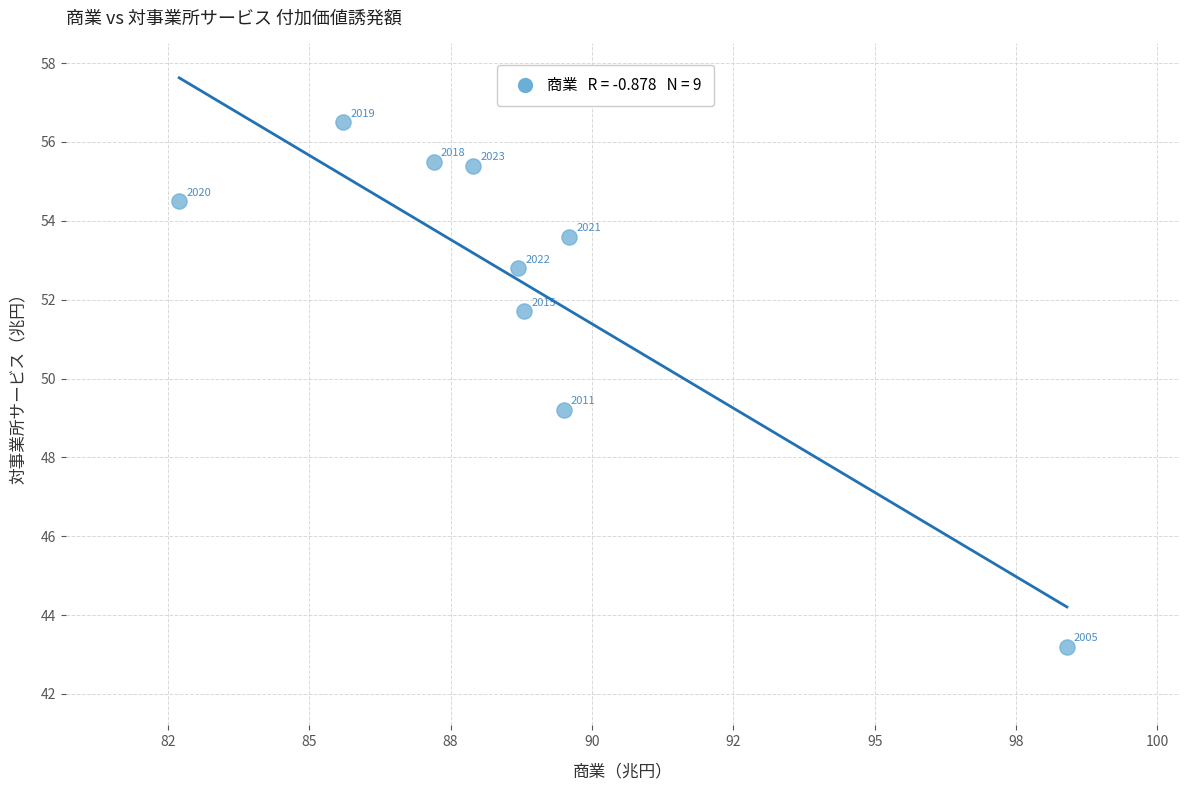

What is the average Y value?

52.5